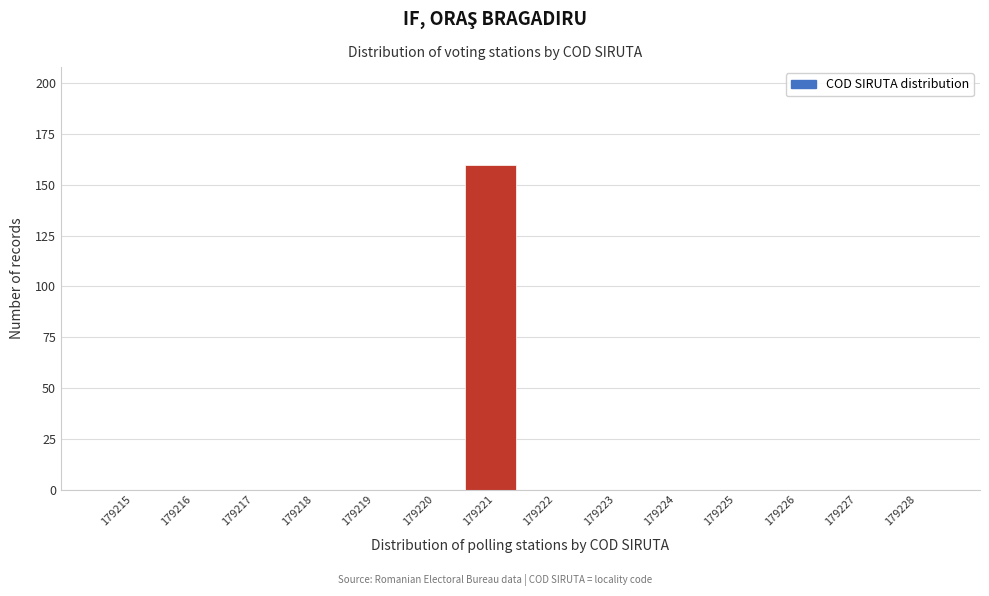

Reading left to right, extract all data points from this chart.

179215=0	179216=0	179217=0	179218=0	179219=0	179220=0	179221=160	179222=0	179223=0	179224=0	179225=0	179226=0	179227=0	179228=0